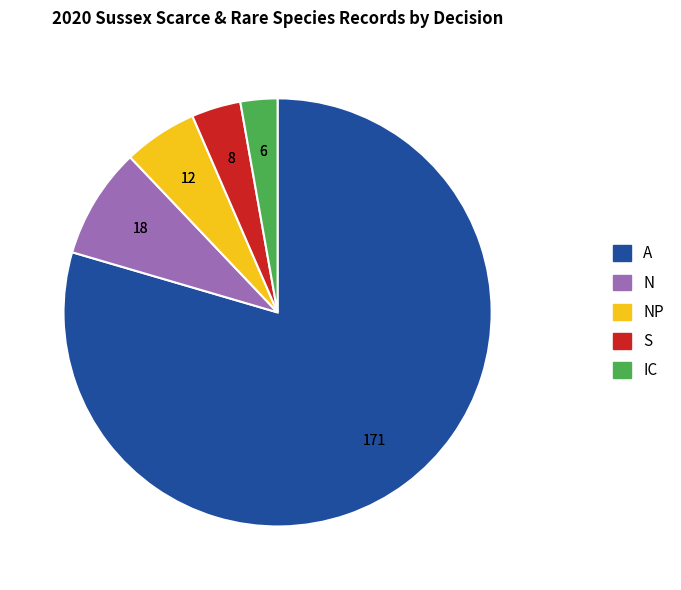

Is there any slice that represents more than half of the pie?

Yes